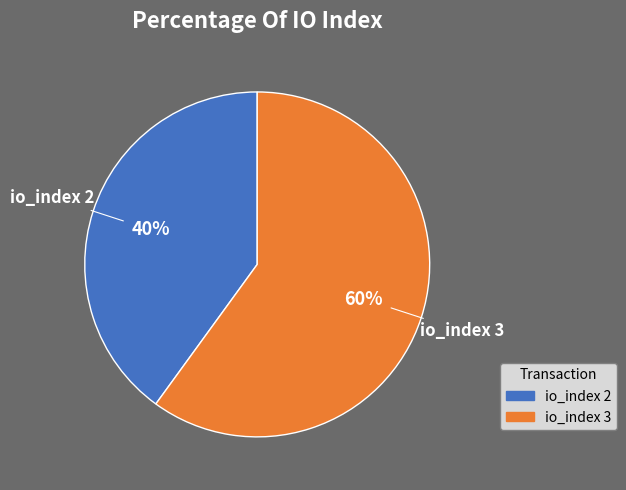

Which slice represents more than half of the pie?

io_index 3